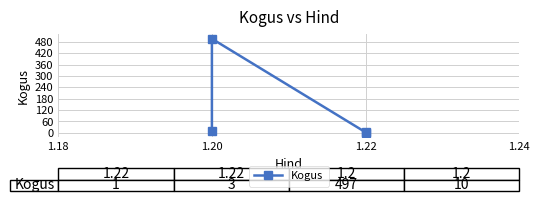

What is the difference between the maximum and minimum values?

496